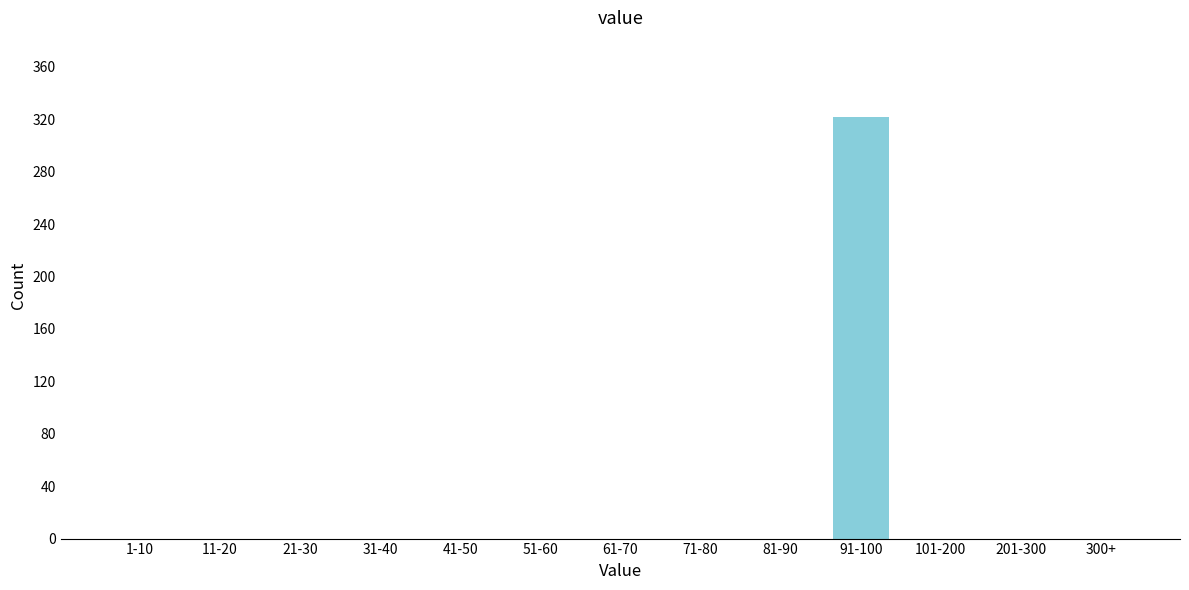

Reading left to right, extract all data points from this chart.

1-10=0	11-20=0	21-30=0	31-40=0	41-50=0	51-60=0	61-70=0	71-80=0	81-90=0	91-100=322	101-200=0	201-300=0	300+=0